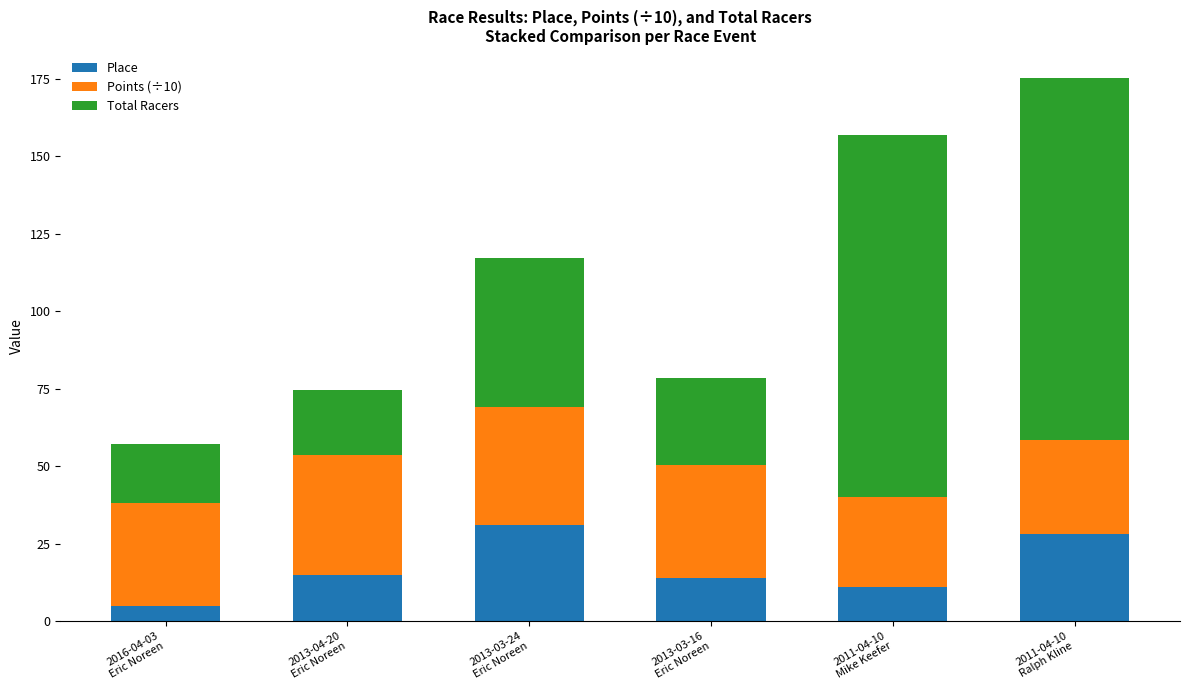

What is the highest value of the Place series?

31.0